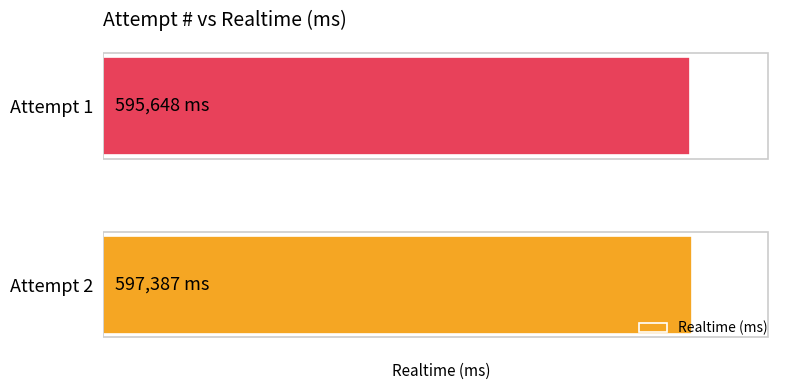

How many data points are less than 597387?

1